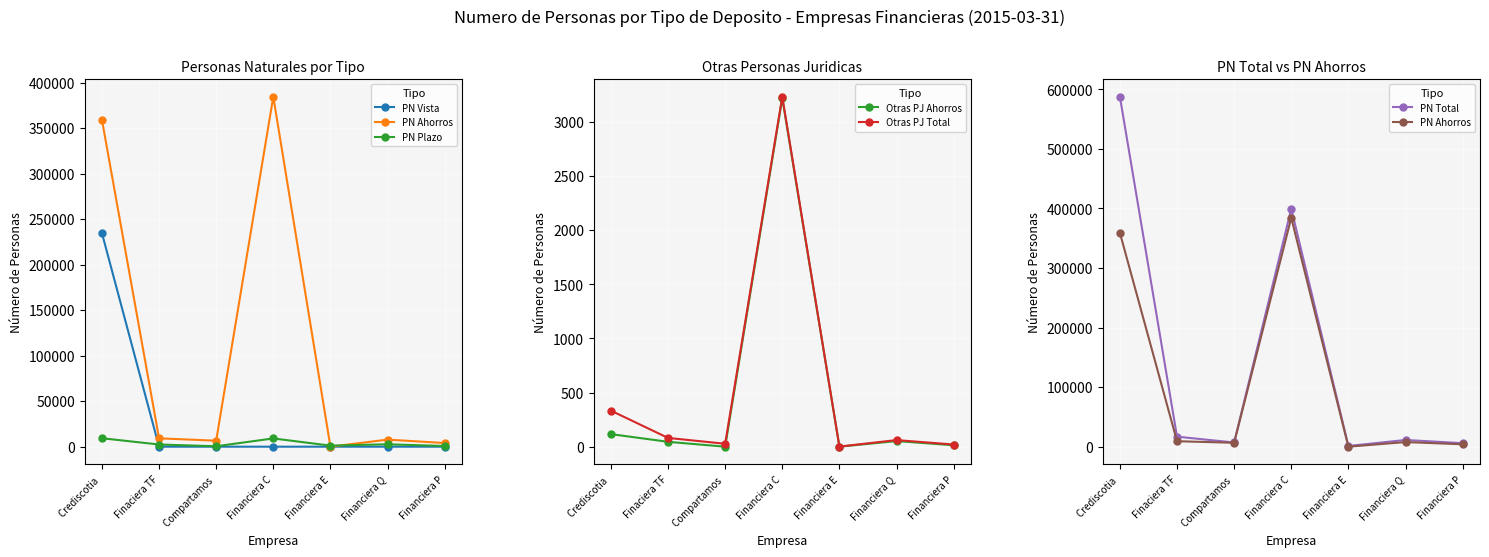

Which series has the widest spread of values?

PN Total